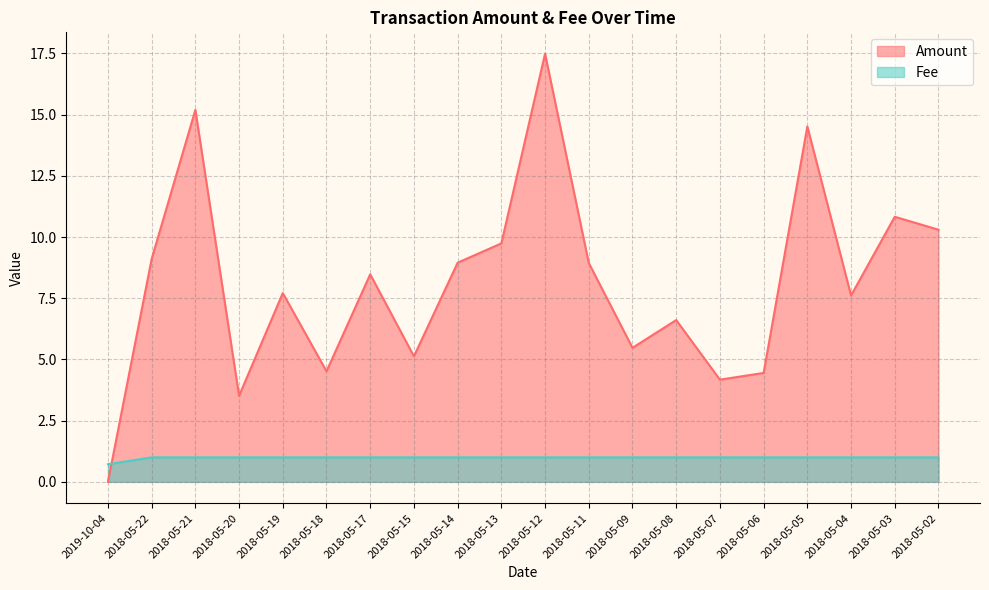

Reading right to left, extract all data points from this chart.

Amount: 2018-05-02=10.3	2018-05-03=10.8	2018-05-04=7.6	2018-05-05=14.5	2018-05-06=4.4	2018-05-07=4.2	2018-05-08=6.6	2018-05-09=5.5	2018-05-11=8.9	2018-05-12=17.5	2018-05-13=9.7	2018-05-14=9.0	2018-05-15=5.1	2018-05-17=8.5	2018-05-18=4.5	2018-05-19=7.7	2018-05-20=3.5	2018-05-21=15.2	2018-05-22=9.1	2019-10-04=0.0
Fee: 2018-05-02=1.0	2018-05-03=1.0	2018-05-04=1.0	2018-05-05=1.0	2018-05-06=1.0	2018-05-07=1.0	2018-05-08=1.0	2018-05-09=1.0	2018-05-11=1.0	2018-05-12=1.0	2018-05-13=1.0	2018-05-14=1.0	2018-05-15=1.0	2018-05-17=1.0	2018-05-18=1.0	2018-05-19=1.0	2018-05-20=1.0	2018-05-21=1.0	2018-05-22=1.0	2019-10-04=0.7